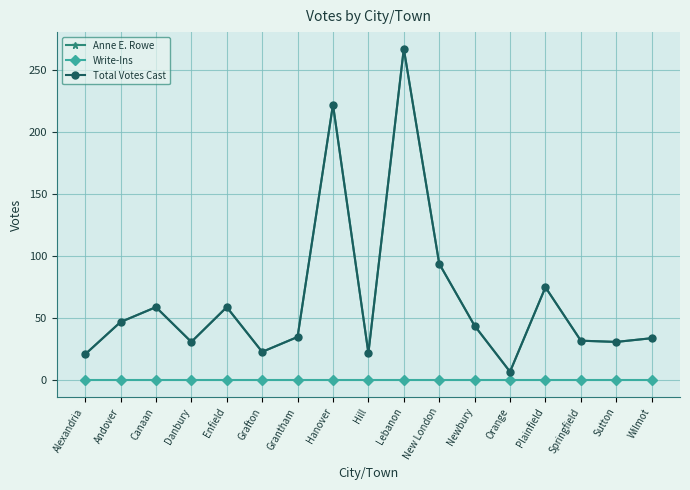

Does the chart have visible grid lines?

Yes